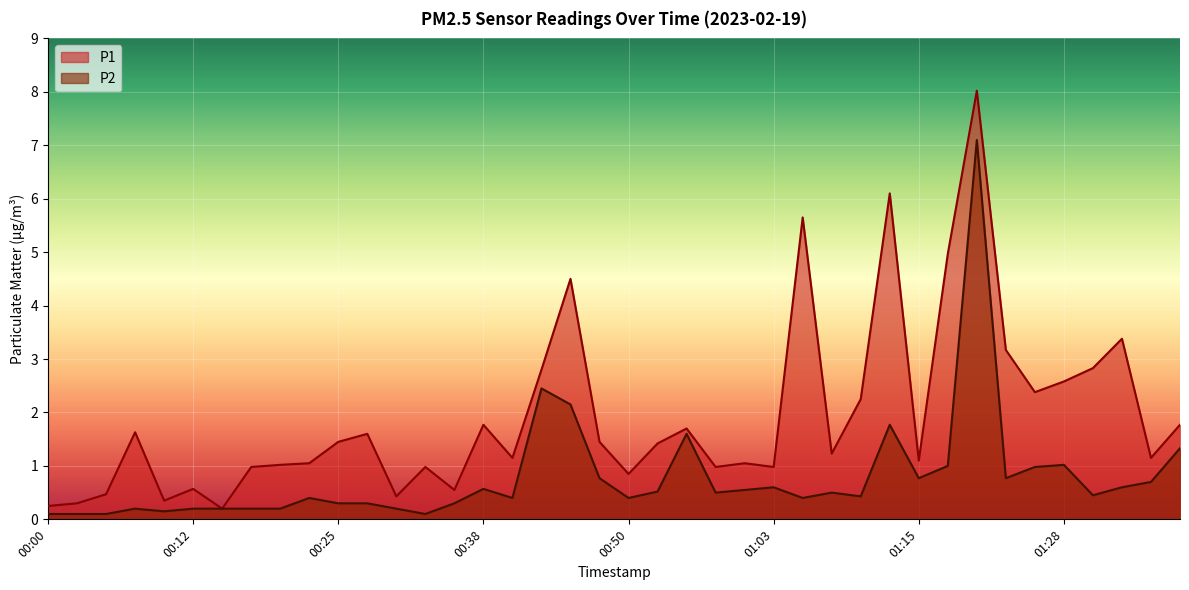

What is the difference between the second highest and minimum values in the P2 series?

2.4